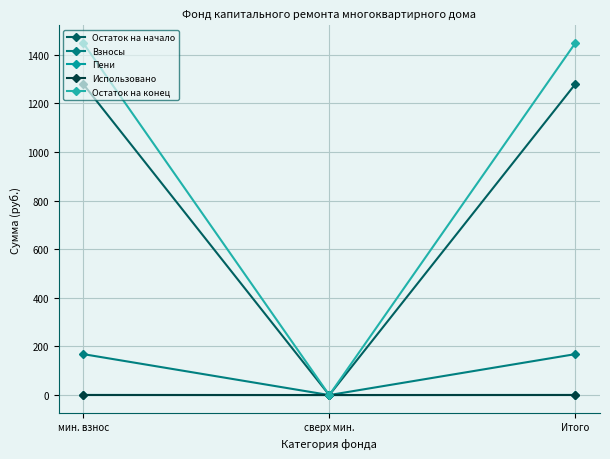

What is the value of the Пени point at the 3rd from the left?

0.4